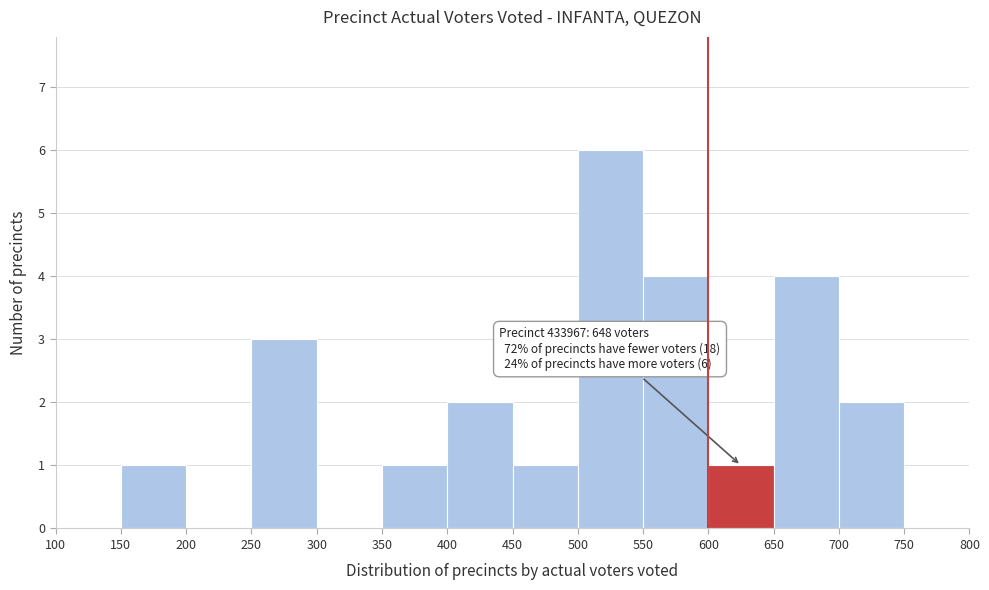

Over which range of the x-axis is the bar tallest?

500 to 550